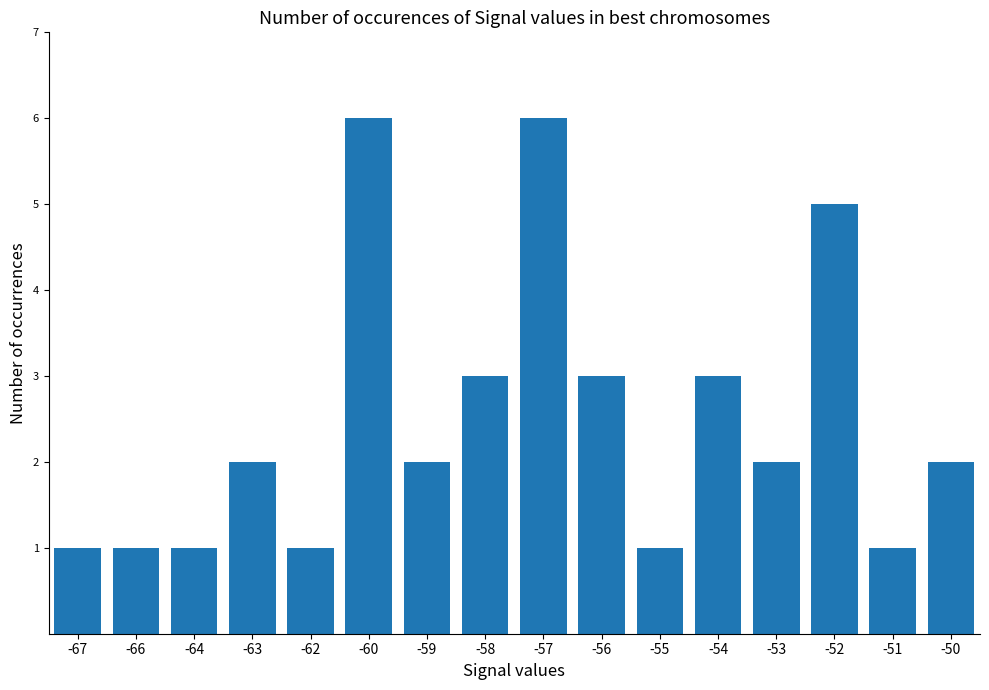

What is the change in value from -55 to -53?

+1